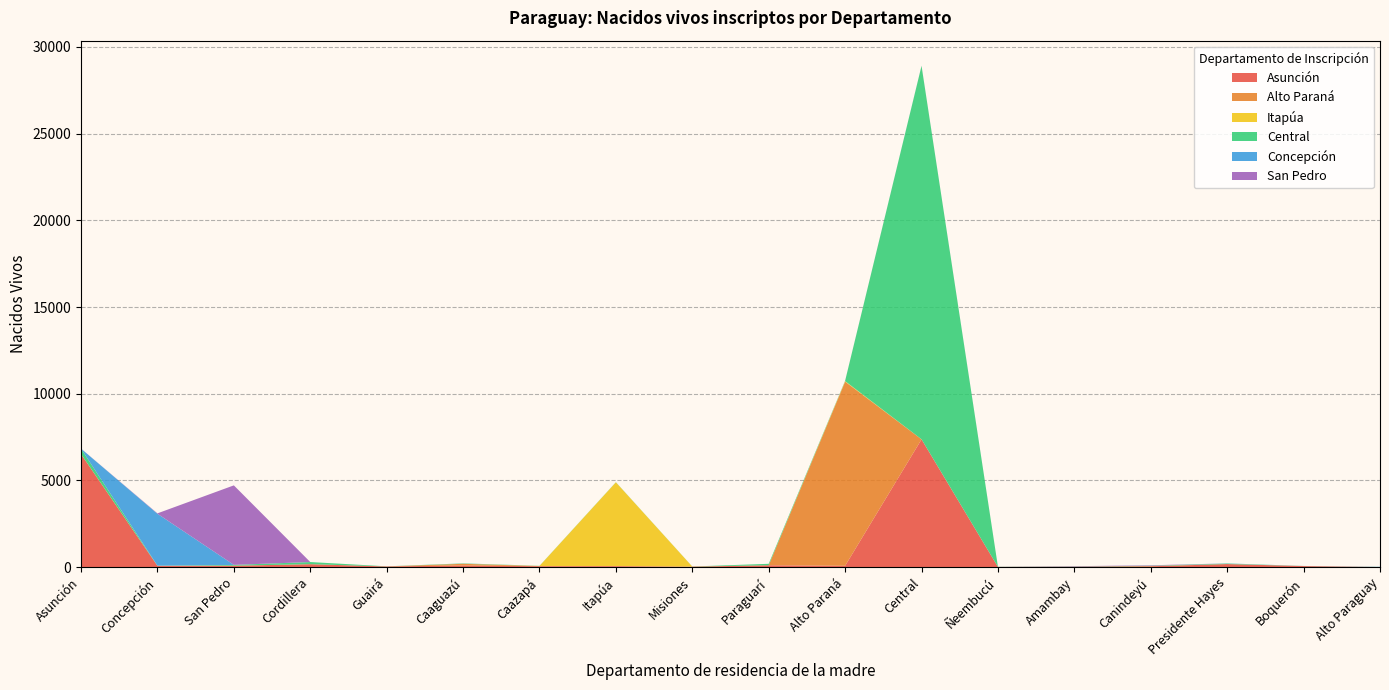

Reading left to right, extract all data points from this chart.

Asunción: 6515	73	78	168	38	95	51	52	25	107	77	7368	11	30	46	176	60	3
Alto Paraná: 3	1	4	0	0	96	9	13	1	0	10618	4	0	0	15	0	0	0
Itapúa: 2	1	1	1	0	1	7	4825	5	1	31	0	0	0	1	0	0	0
Central: 313	8	42	124	7	21	8	9	4	83	21	21535	6	4	18	30	5	5
Concepción: 0	2995	6	0	0	0	0	0	0	0	0	1	1	15	0	9	2	9
San Pedro: 3	22	4583	0	0	3	0	0	0	0	3	6	0	4	26	0	0	0